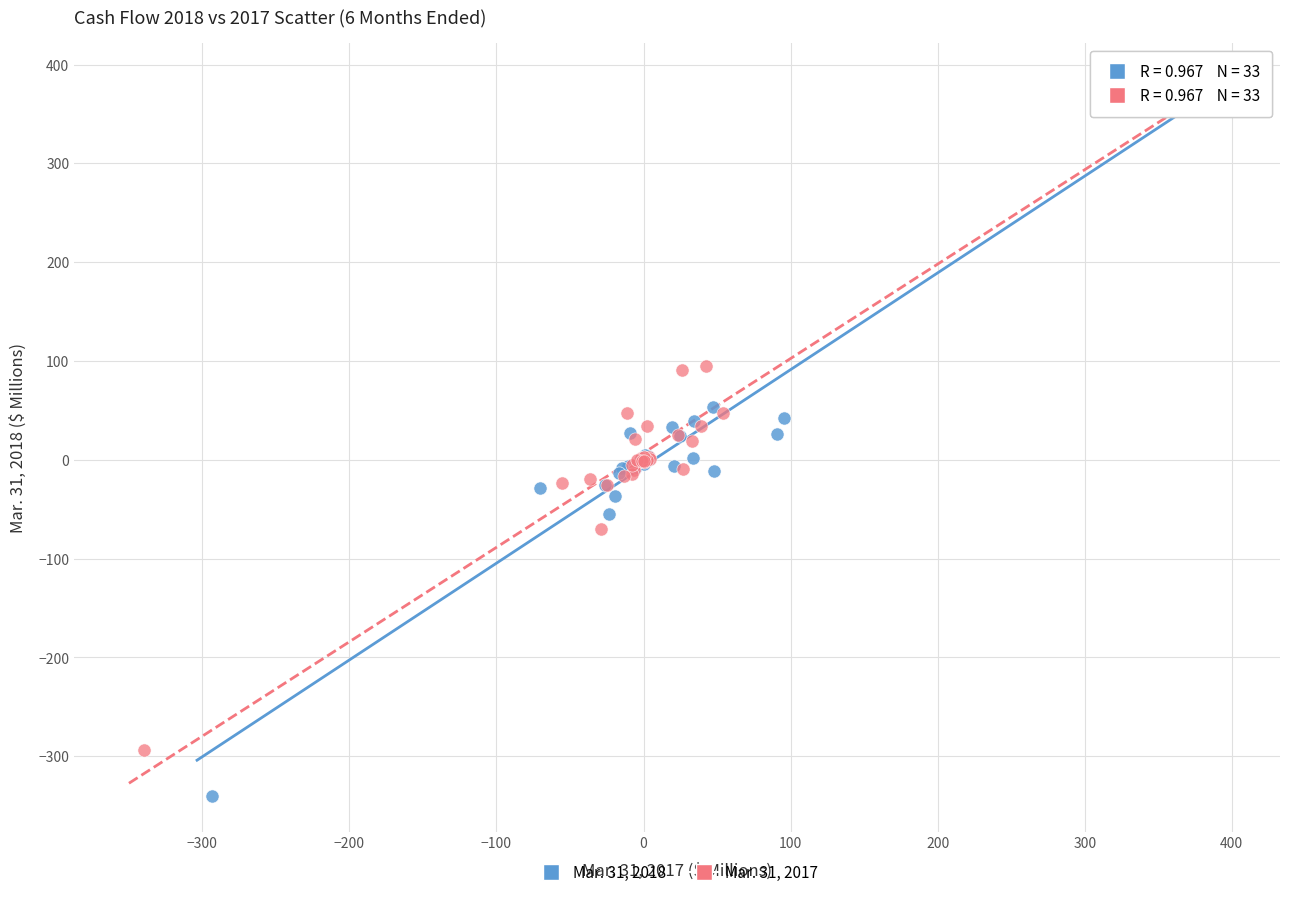

Which series has the largest Y range (max minus min)?

Mar. 31, 2018